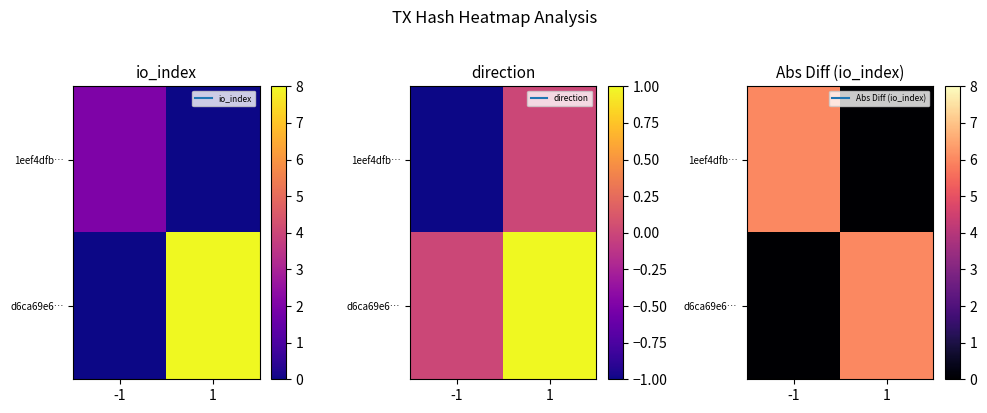

Which has a higher value, 1 or -1?

-1